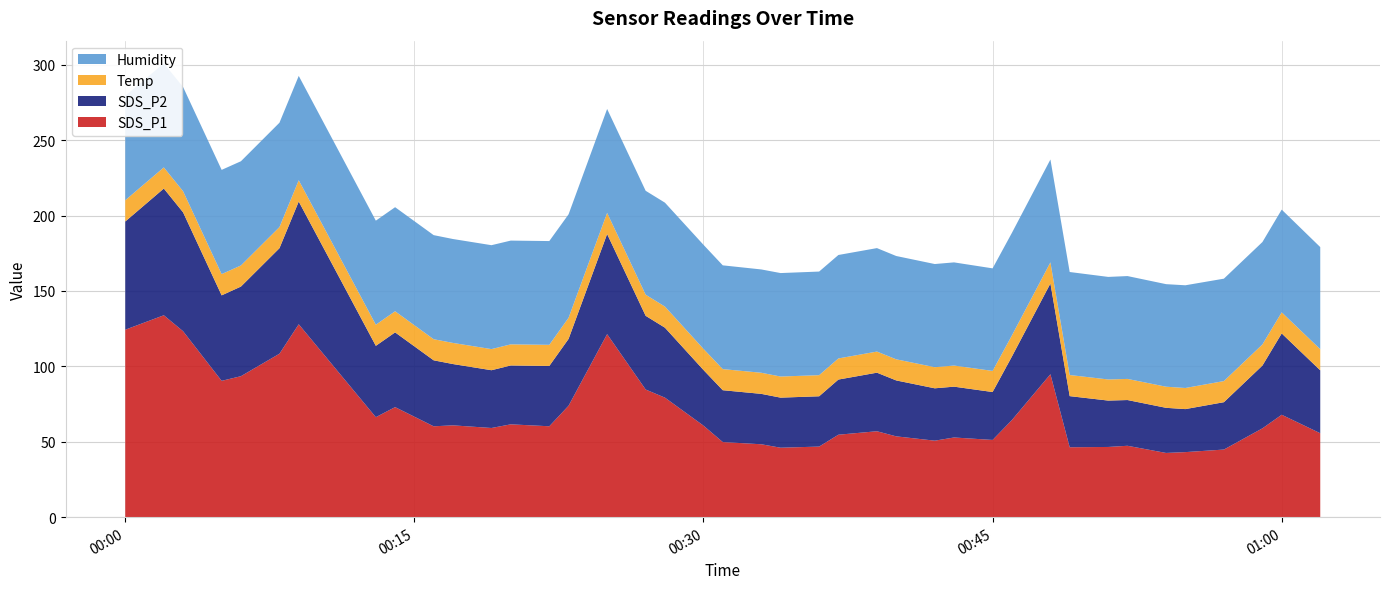

Reading right to left, list all the values displayed in this chart.

SDS_P1: 2022/11/19 01:02=55.6	2022/11/19 01:00=67.9	2022/11/19 00:59=58.9	2022/11/19 00:57=44.8	2022/11/19 00:55=43.1	2022/11/19 00:54=42.6	2022/11/19 00:52=47.3	2022/11/19 00:51=46.5	2022/11/19 00:49=46.4	2022/11/19 00:48=94.8	2022/11/19 00:46=64.4	2022/11/19 00:45=51.2	2022/11/19 00:43=52.8	2022/11/19 00:42=50.7	2022/11/19 00:40=53.6	2022/11/19 00:39=57.0	2022/11/19 00:37=54.7	2022/11/19 00:36=46.8	2022/11/19 00:34=46.0	2022/11/19 00:33=48.3	2022/11/19 00:31=49.8	2022/11/19 00:30=60.7	2022/11/19 00:28=79.2	2022/11/19 00:27=84.6	2022/11/19 00:25=121.3	2022/11/19 00:23=73.9	2022/11/19 00:22=60.3	2022/11/19 00:20=61.5	2022/11/19 00:19=59.1	2022/11/19 00:17=60.9	2022/11/19 00:16=60.2	2022/11/19 00:14=73.0	2022/11/19 00:13=66.3	2022/11/19 00:09=127.9	2022/11/19 00:08=108.4	2022/11/19 00:06=93.5	2022/11/19 00:05=90.4	2022/11/19 00:03=123.3	2022/11/19 00:02=133.9	2022/11/19 00:00=124.3
SDS_P2: 2022/11/19 01:02=41.7	2022/11/19 01:00=53.9	2022/11/19 00:59=41.6	2022/11/19 00:57=31.4	2022/11/19 00:55=28.5	2022/11/19 00:54=29.9	2022/11/19 00:52=30.3	2022/11/19 00:51=30.8	2022/11/19 00:49=33.9	2022/11/19 00:48=60.2	2022/11/19 00:46=42.1	2022/11/19 00:45=31.8	2022/11/19 00:43=33.7	2022/11/19 00:42=34.7	2022/11/19 00:40=37.1	2022/11/19 00:39=38.8	2022/11/19 00:37=36.6	2022/11/19 00:36=33.4	2022/11/19 00:34=33.2	2022/11/19 00:33=33.4	2022/11/19 00:31=34.4	2022/11/19 00:30=36.9	2022/11/19 00:28=46.4	2022/11/19 00:27=48.9	2022/11/19 00:25=66.4	2022/11/19 00:23=44.3	2022/11/19 00:22=40.0	2022/11/19 00:20=39.0	2022/11/19 00:19=38.3	2022/11/19 00:17=40.6	2022/11/19 00:16=43.8	2022/11/19 00:14=49.5	2022/11/19 00:13=47.3	2022/11/19 00:09=81.4	2022/11/19 00:08=70.0	2022/11/19 00:06=59.4	2022/11/19 00:05=56.7	2022/11/19 00:03=78.8	2022/11/19 00:02=84.0	2022/11/19 00:00=71.8
Temp: 2022/11/19 01:02=14.0	2022/11/19 01:00=14.0	2022/11/19 00:59=14.0	2022/11/19 00:57=14.0	2022/11/19 00:55=14.0	2022/11/19 00:54=14.0	2022/11/19 00:52=14.0	2022/11/19 00:51=14.0	2022/11/19 00:49=14.0	2022/11/19 00:48=14.0	2022/11/19 00:46=14.0	2022/11/19 00:45=14.0	2022/11/19 00:43=14.0	2022/11/19 00:42=14.0	2022/11/19 00:40=14.0	2022/11/19 00:39=14.0	2022/11/19 00:37=14.0	2022/11/19 00:36=14.0	2022/11/19 00:34=14.0	2022/11/19 00:33=14.0	2022/11/19 00:31=14.0	2022/11/19 00:30=14.0	2022/11/19 00:28=14.0	2022/11/19 00:27=14.0	2022/11/19 00:25=14.0	2022/11/19 00:23=14.0	2022/11/19 00:22=14.0	2022/11/19 00:20=14.0	2022/11/19 00:19=14.0	2022/11/19 00:17=14.0	2022/11/19 00:16=14.0	2022/11/19 00:14=14.0	2022/11/19 00:13=14.0	2022/11/19 00:09=14.1	2022/11/19 00:08=14.0	2022/11/19 00:06=14.0	2022/11/19 00:05=14.1	2022/11/19 00:03=14.0	2022/11/19 00:02=14.0	2022/11/19 00:00=14.1
Humidity: 2022/11/19 01:02=67.7	2022/11/19 01:00=68.1	2022/11/19 00:59=67.9	2022/11/19 00:57=67.9	2022/11/19 00:55=68.1	2022/11/19 00:54=68.0	2022/11/19 00:52=68.2	2022/11/19 00:51=68.0	2022/11/19 00:49=68.3	2022/11/19 00:48=68.2	2022/11/19 00:46=68.0	2022/11/19 00:45=68.0	2022/11/19 00:43=68.4	2022/11/19 00:42=68.4	2022/11/19 00:40=68.5	2022/11/19 00:39=68.6	2022/11/19 00:37=68.6	2022/11/19 00:36=68.7	2022/11/19 00:34=68.6	2022/11/19 00:33=68.5	2022/11/19 00:31=68.8	2022/11/19 00:30=69.0	2022/11/19 00:28=68.9	2022/11/19 00:27=68.9	2022/11/19 00:25=68.9	2022/11/19 00:23=68.6	2022/11/19 00:22=68.8	2022/11/19 00:20=68.8	2022/11/19 00:19=68.9	2022/11/19 00:17=68.9	2022/11/19 00:16=69.0	2022/11/19 00:14=69.0	2022/11/19 00:13=69.0	2022/11/19 00:09=69.2	2022/11/19 00:08=69.2	2022/11/19 00:06=69.1	2022/11/19 00:05=69.1	2022/11/19 00:03=69.1	2022/11/19 00:02=69.0	2022/11/19 00:00=69.2